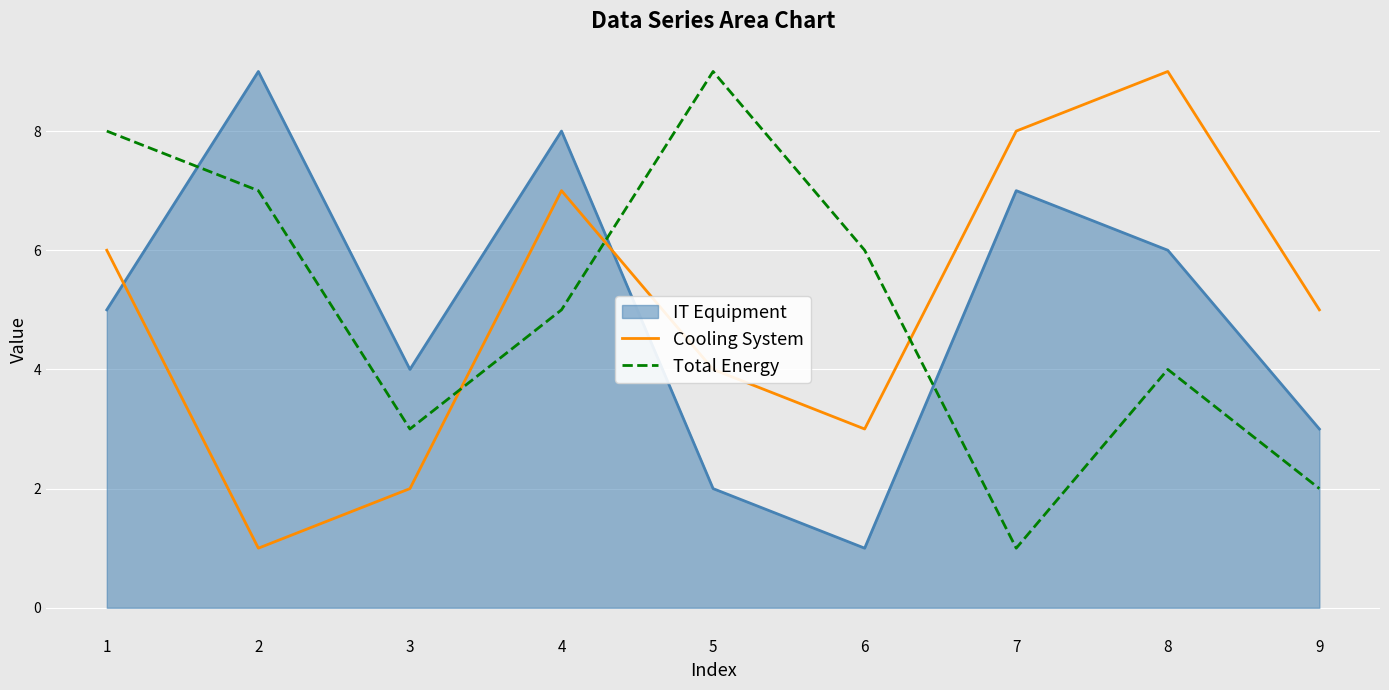

What is the average value of the Cooling System series?

5